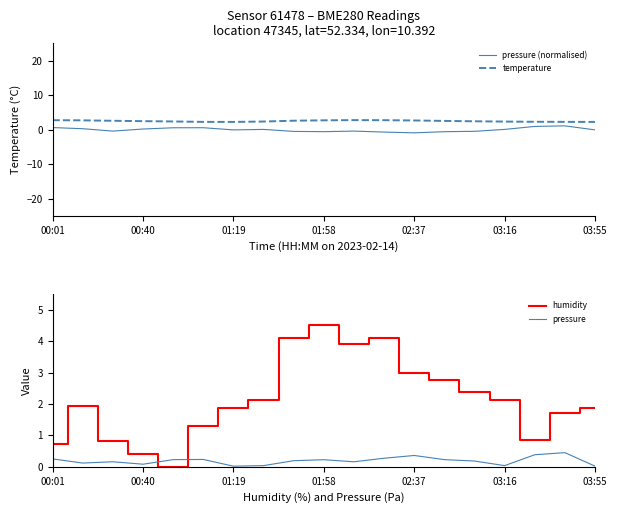

After their last crossing, which series has the higher values: humidity or pressure (normalised)?

humidity